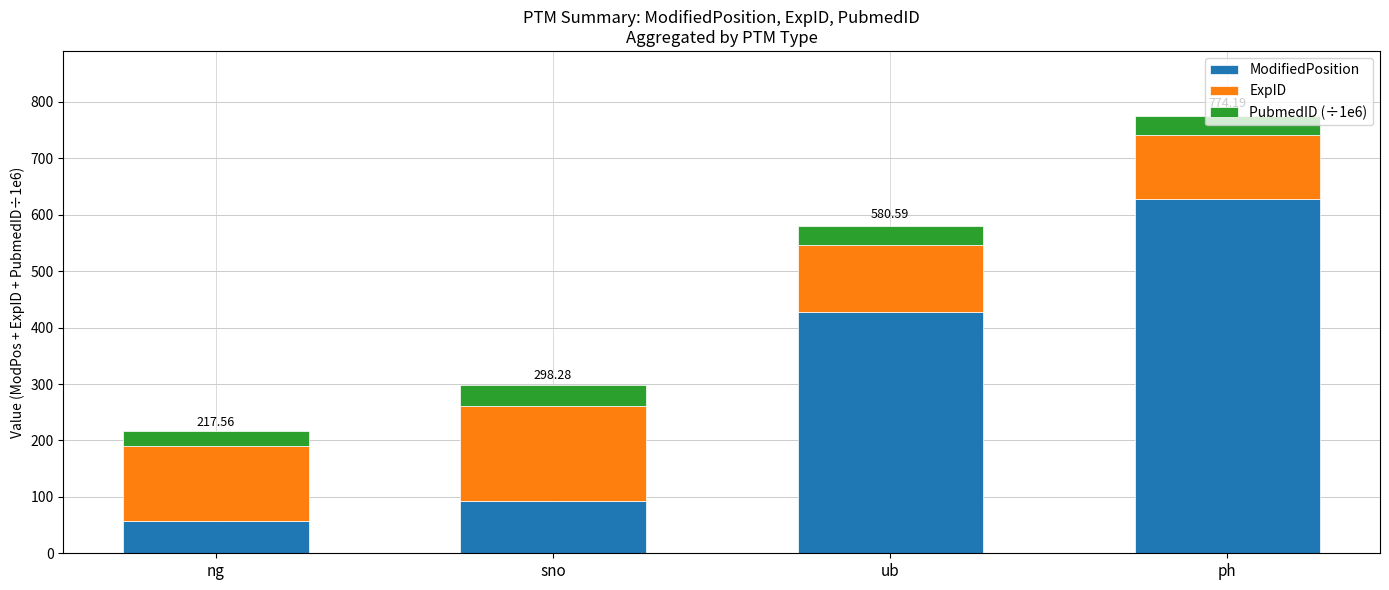

At which label is ModifiedPosition closest to 342?

ub